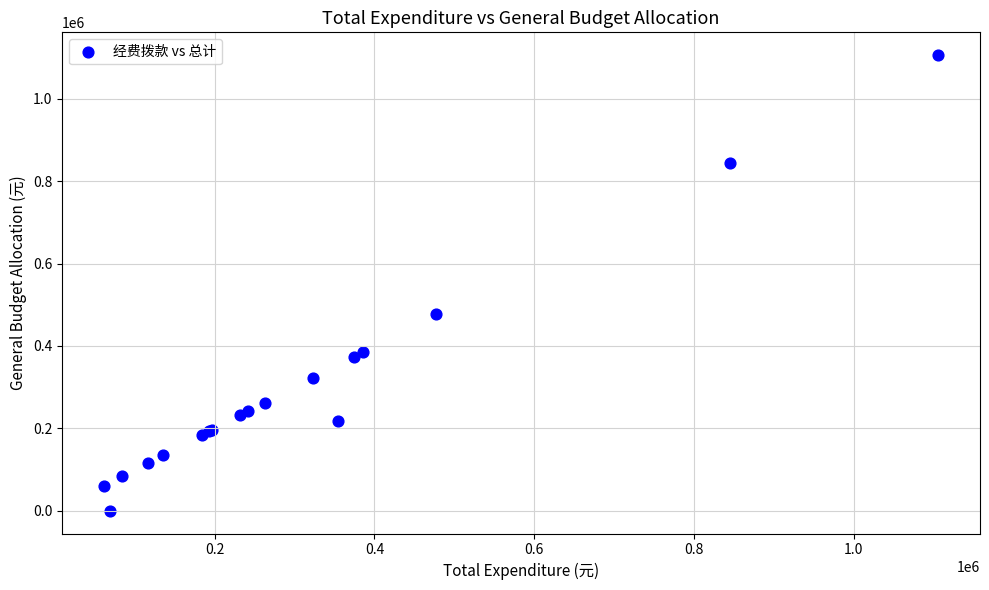

What Y value in the scatter plot is closest to 553079?

477290.9